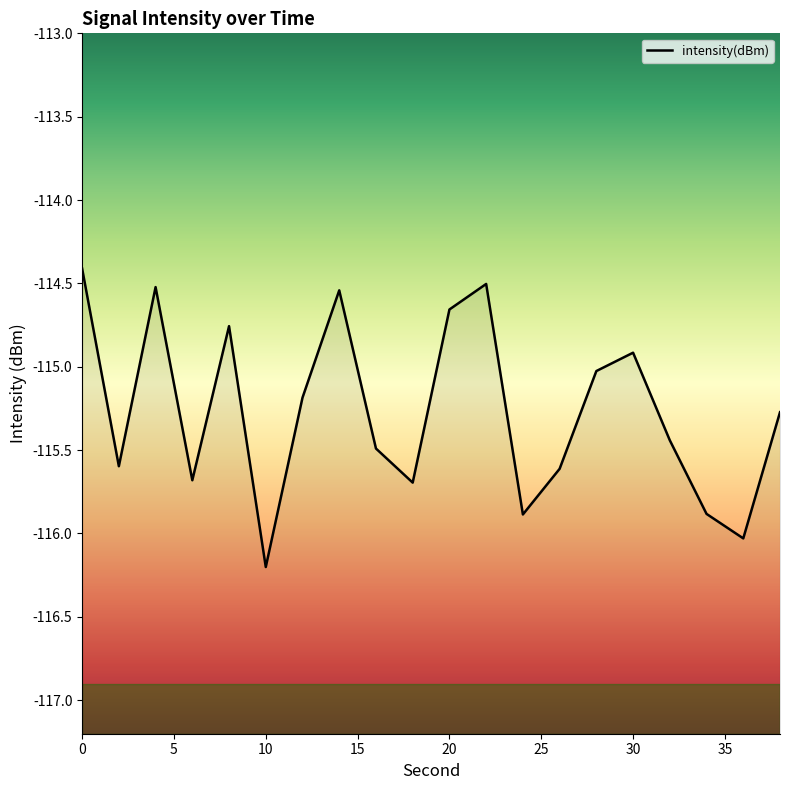

What is the minimum value shown in the chart?

-116.2